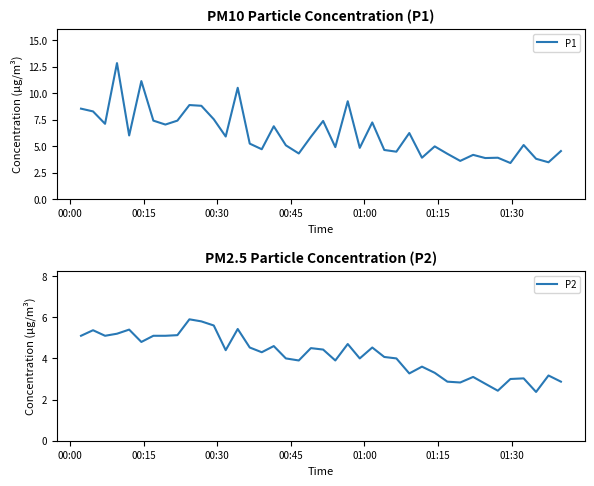

True or false: P1 and P2 cross at least once.

False